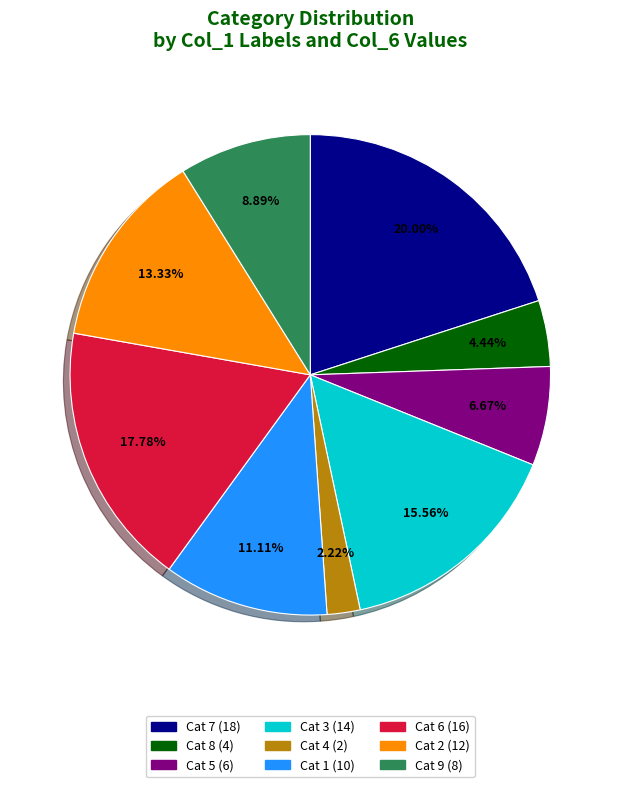

Is there any slice that represents more than half of the pie?

No